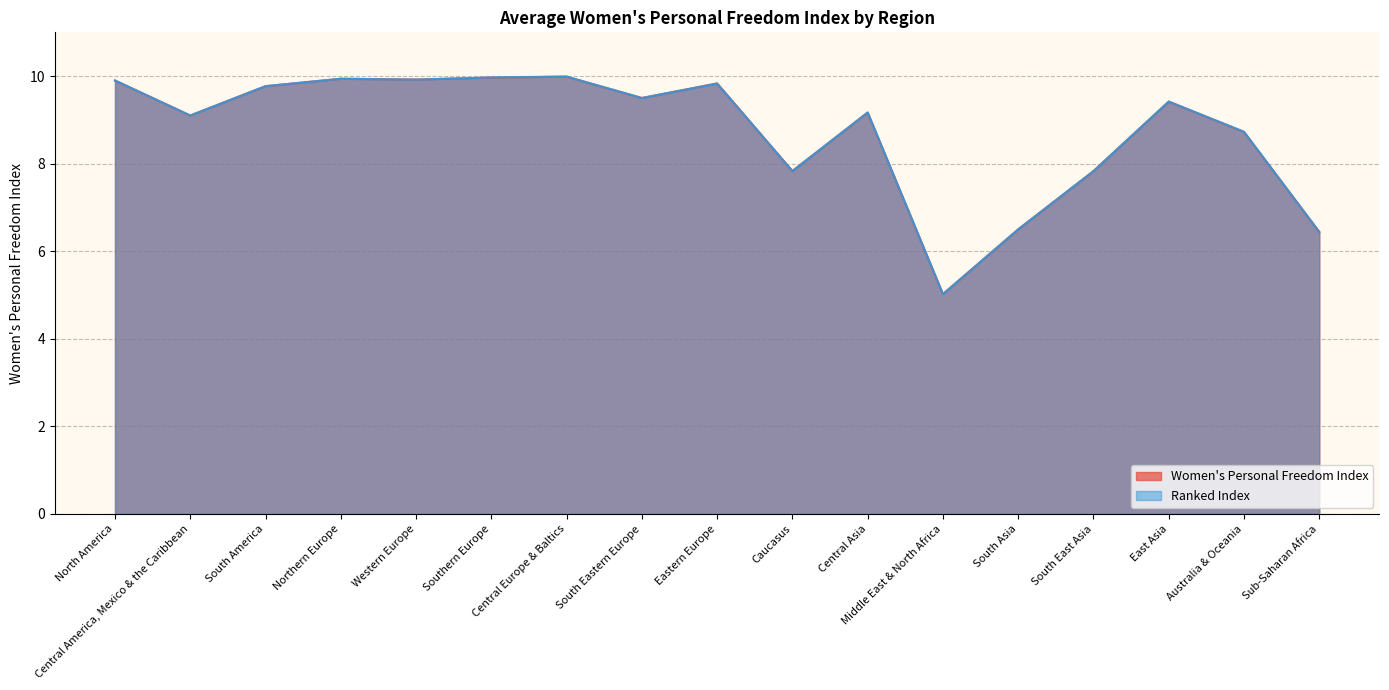

Which series has the widest spread of values?

Ranked Index